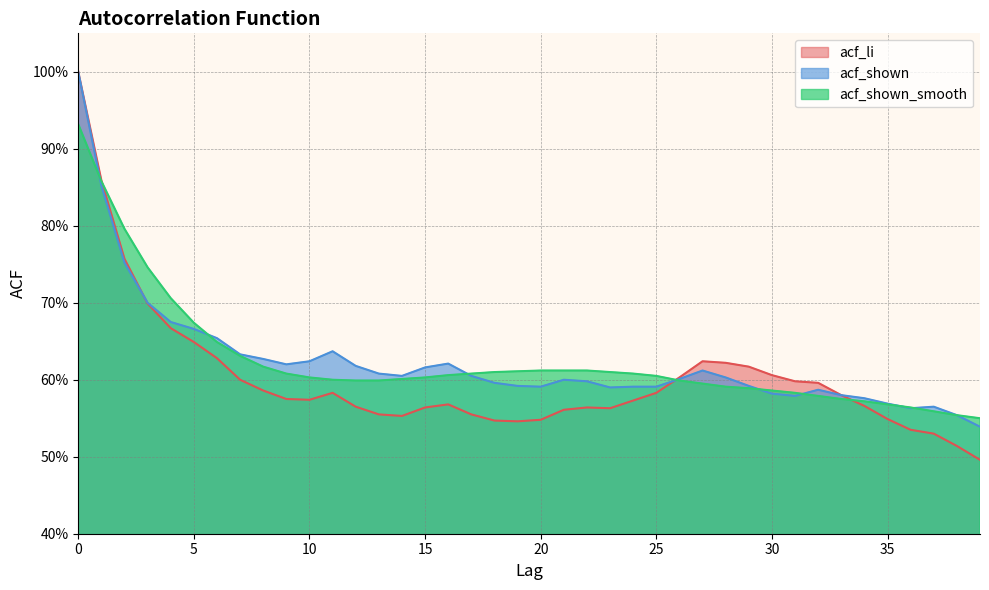

After their last crossing, which series has the higher values: acf_shown or acf_li?

acf_li